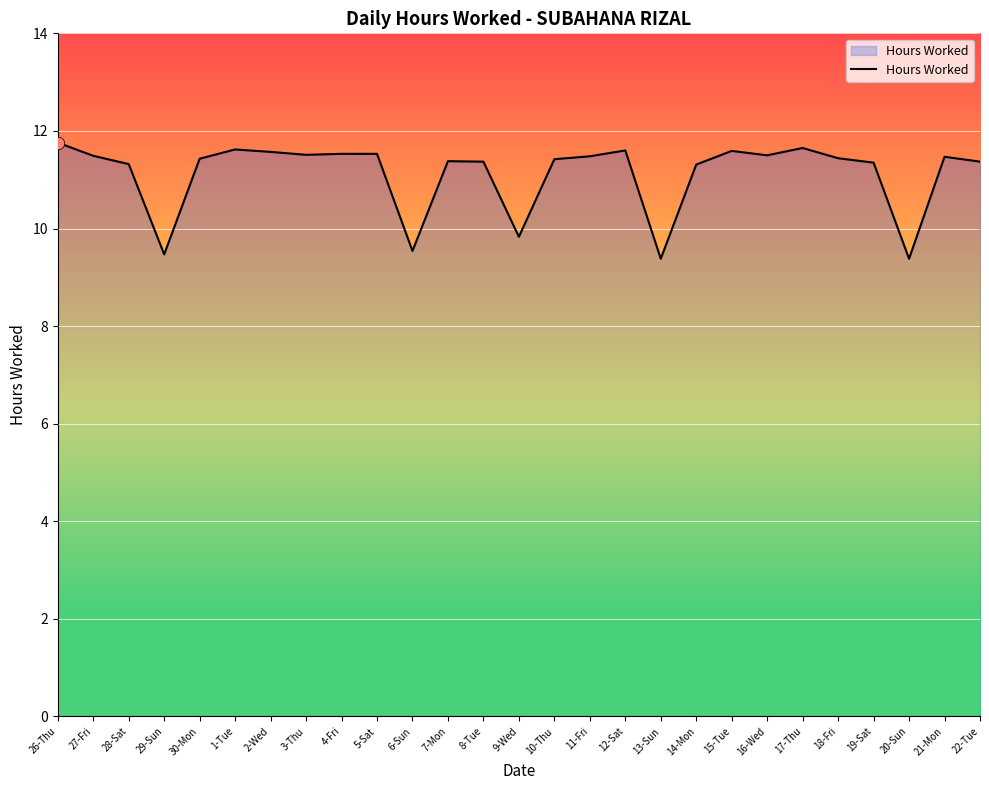

What is the change in value from 14-Mon to 15-Tue?

+0.3